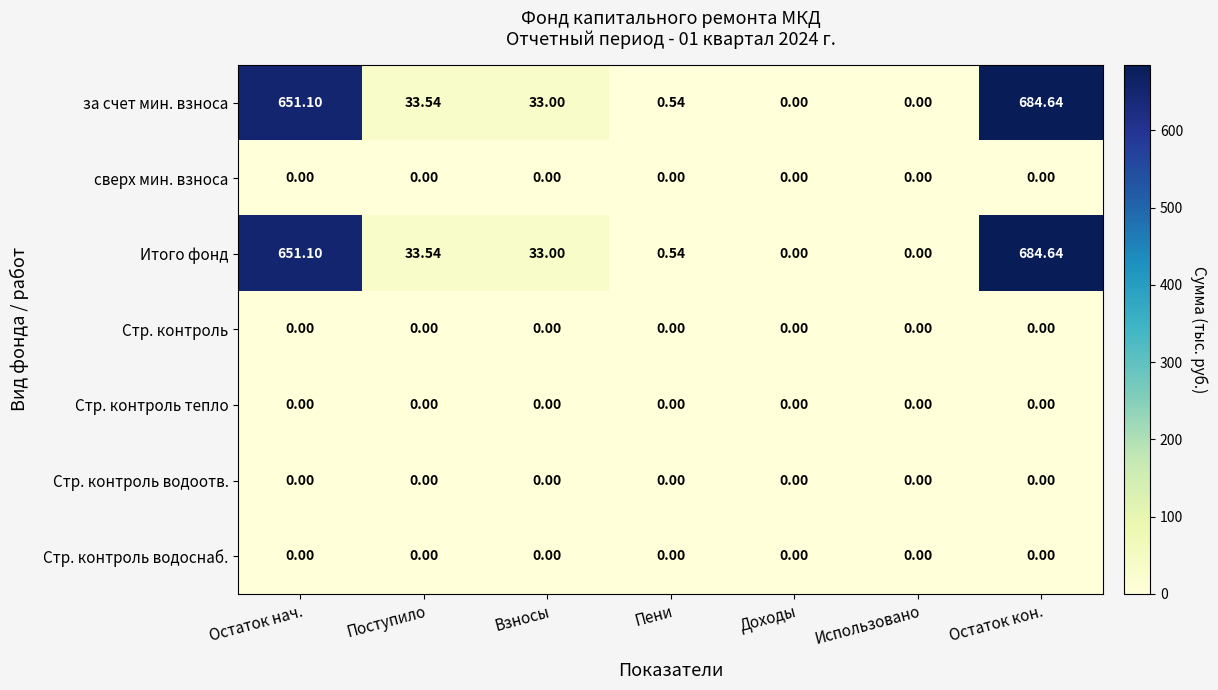

At which label is за счет мин. взноса closest to 342?

Поступило